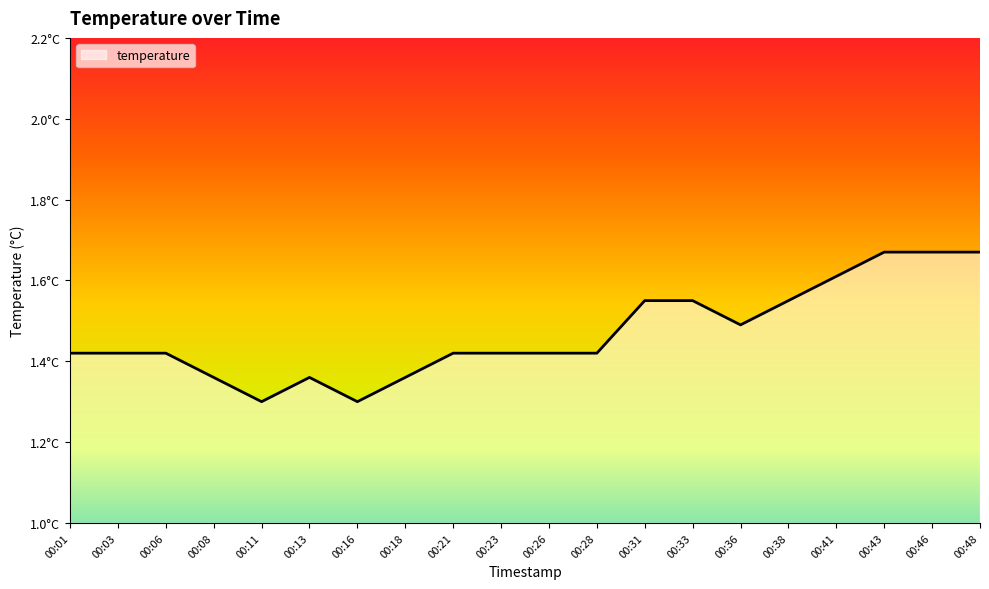

Does the chart have visible grid lines?

No